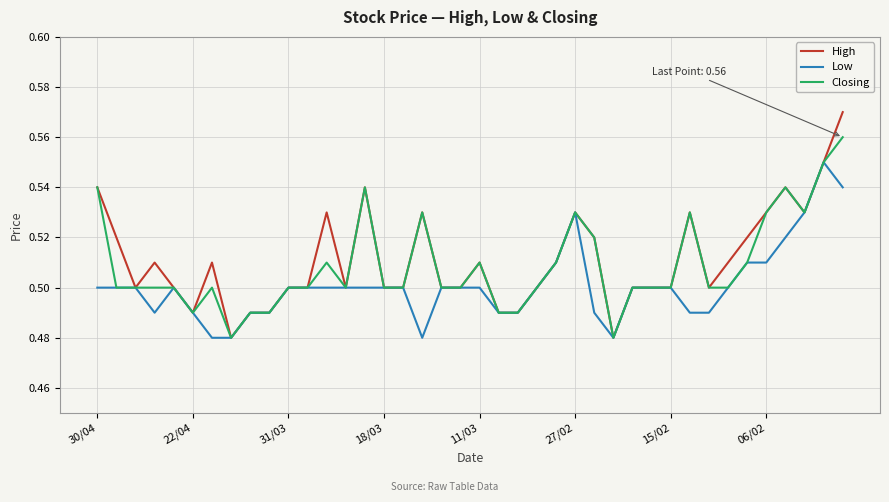

Which series has the largest range (max minus min)?

High